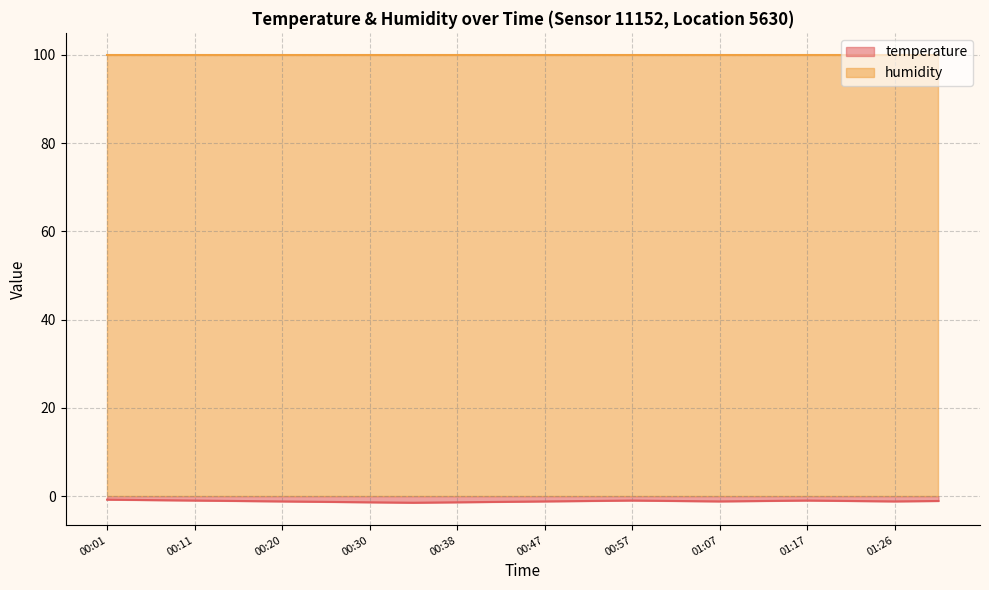

What is the label of the 11th point from the left?

00:47